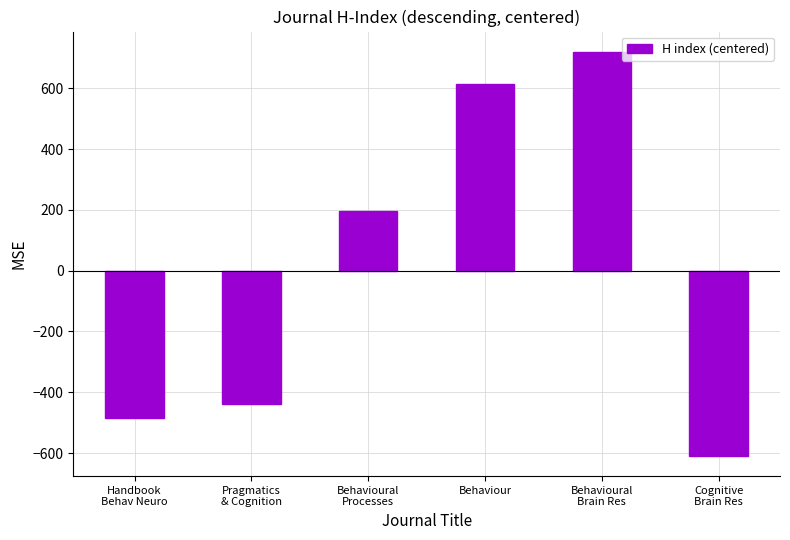

The value at Handbook
Behav Neuro is -483.5. True or false?

True